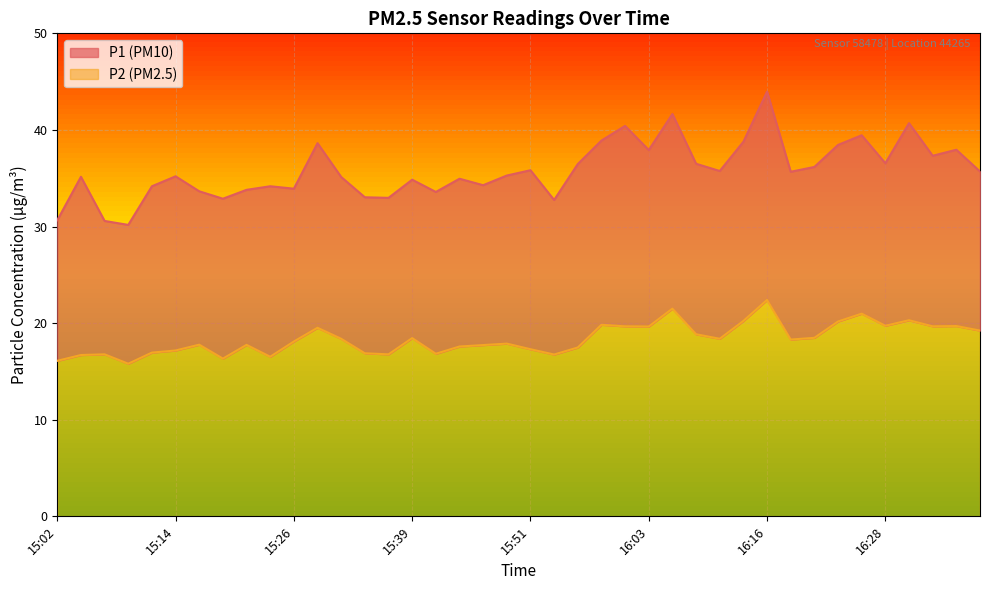

Rank the series by their maximum value, from lowest to highest.

P2, P1